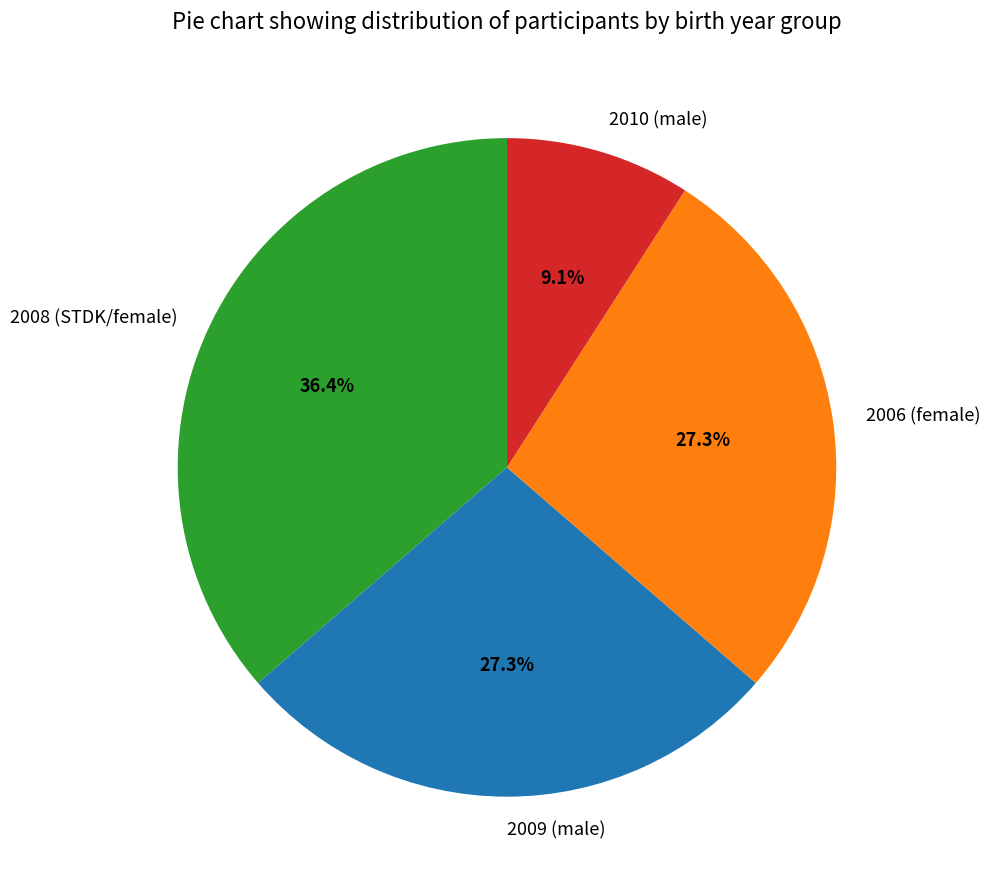

What is the total percentage of 2010 (male) and 2006 (female)?

36.4%